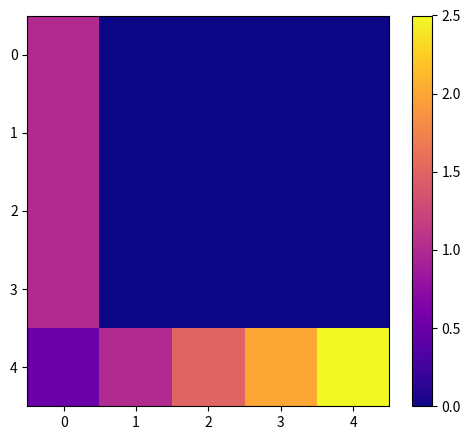

What is the difference between the highest and lowest values at 4?

2.5